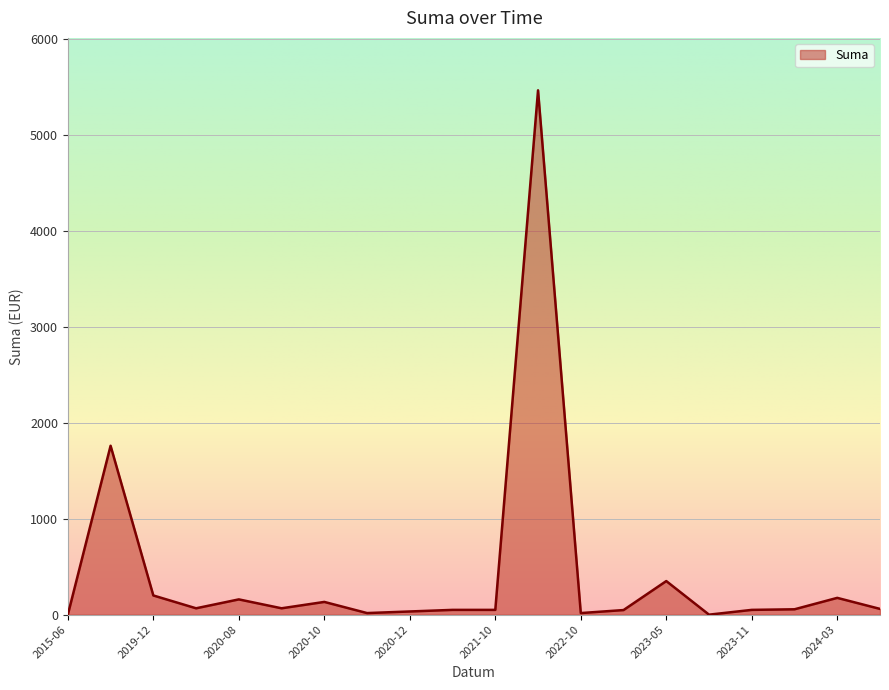

What is the greatest value displayed?

5463.8